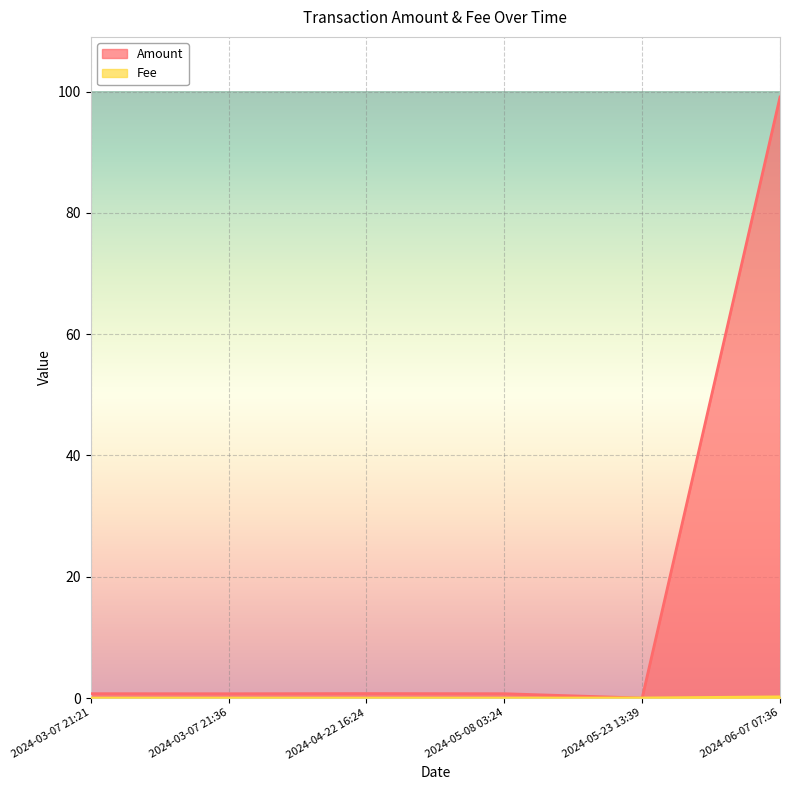

Rank the series by their maximum value, from lowest to highest.

Fee, Amount